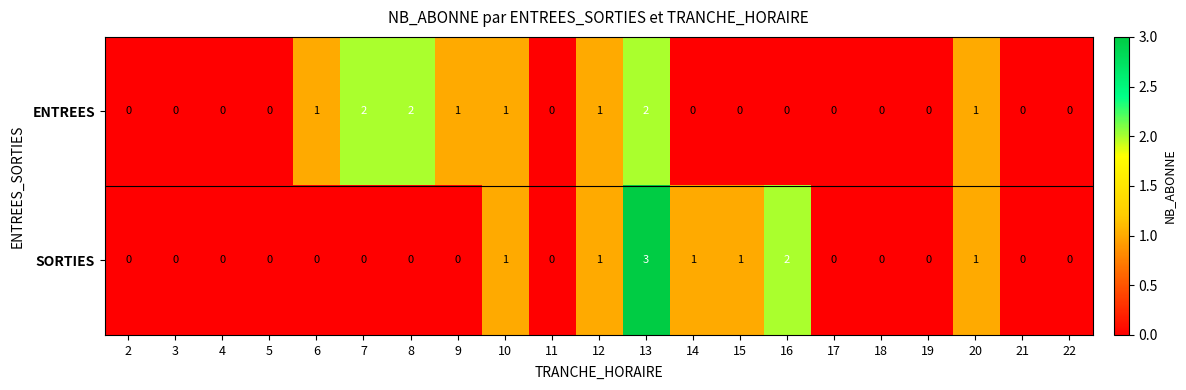

True or false: ENTREES has a value of 0 at 6.

False